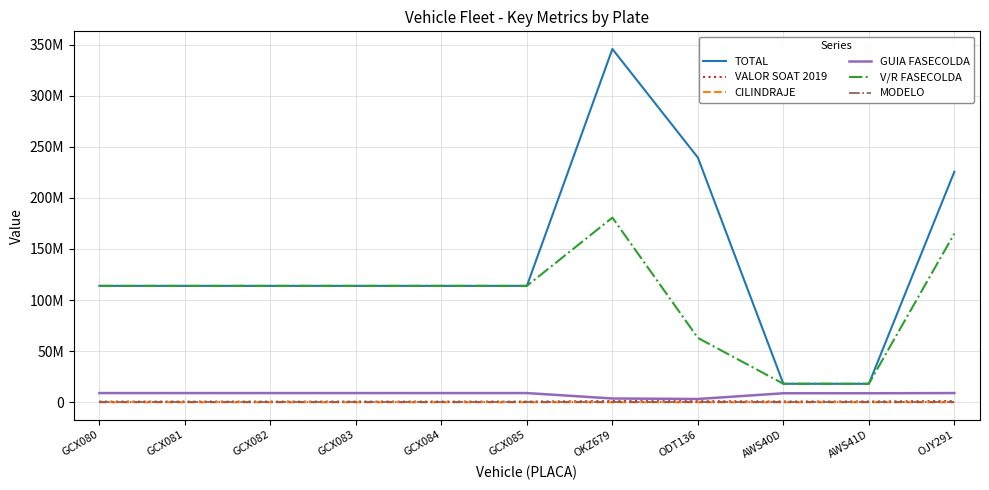

At how many categories does at least one series exceed 287562706?

1